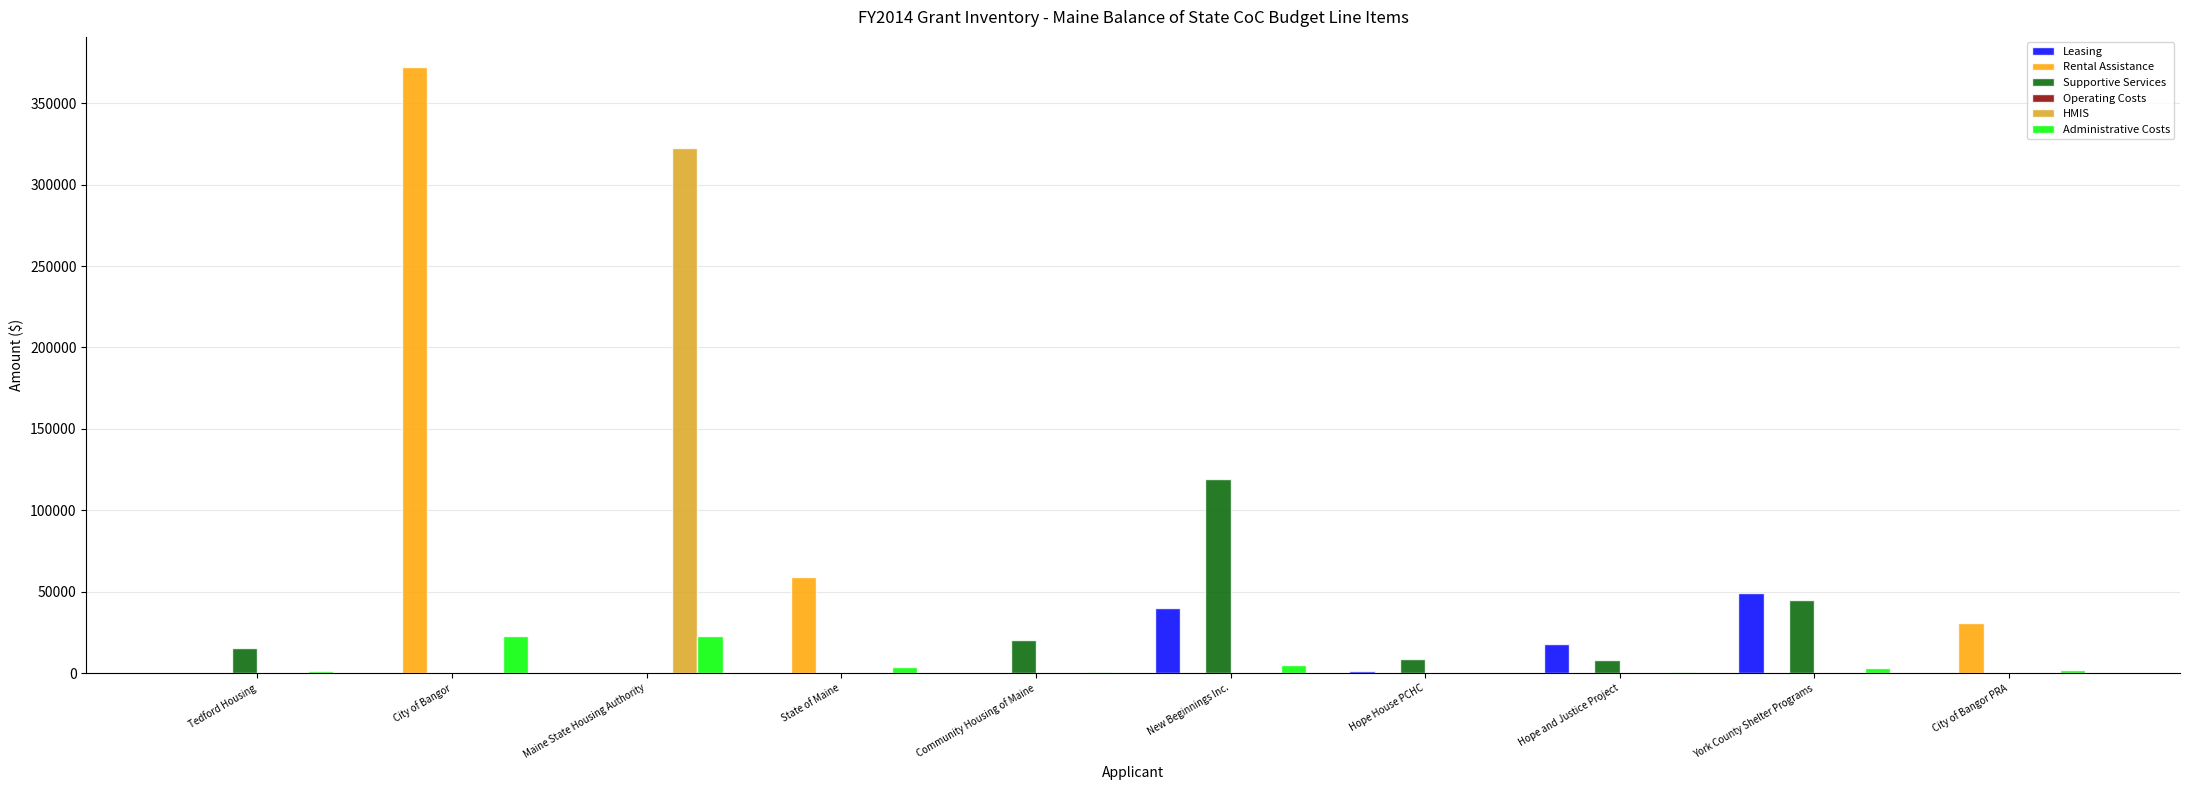

Which category has the highest value across all series?

City of Bangor